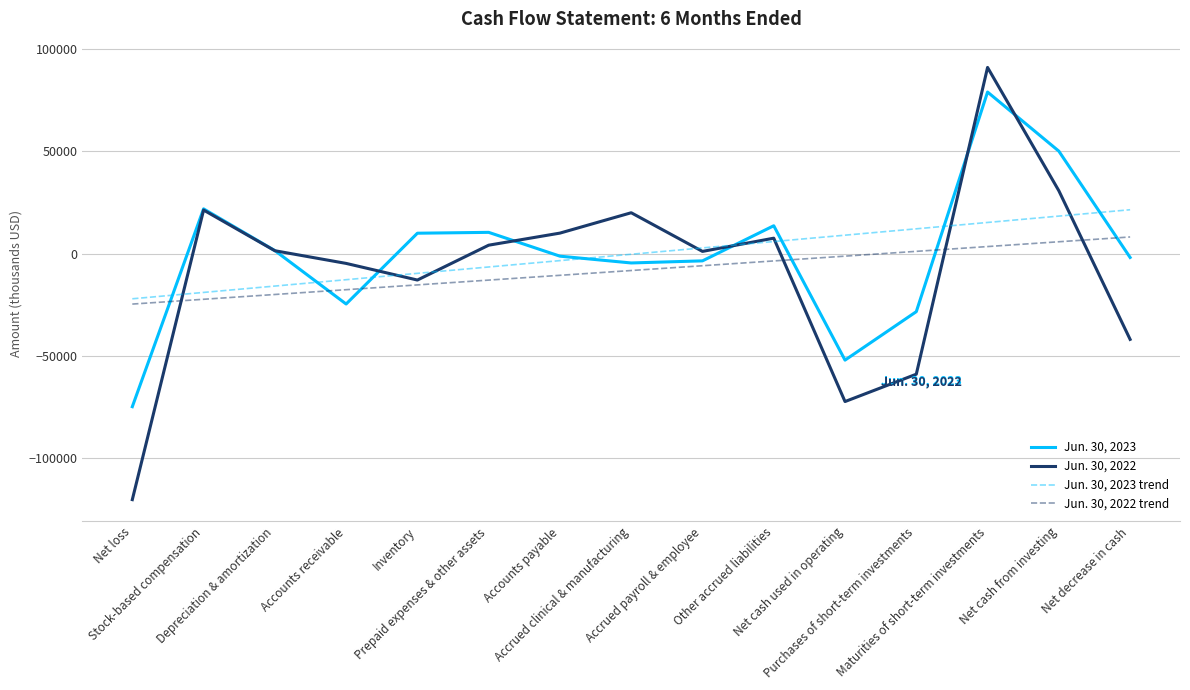

What is the total value across all series at Accounts payable?

-5333.8